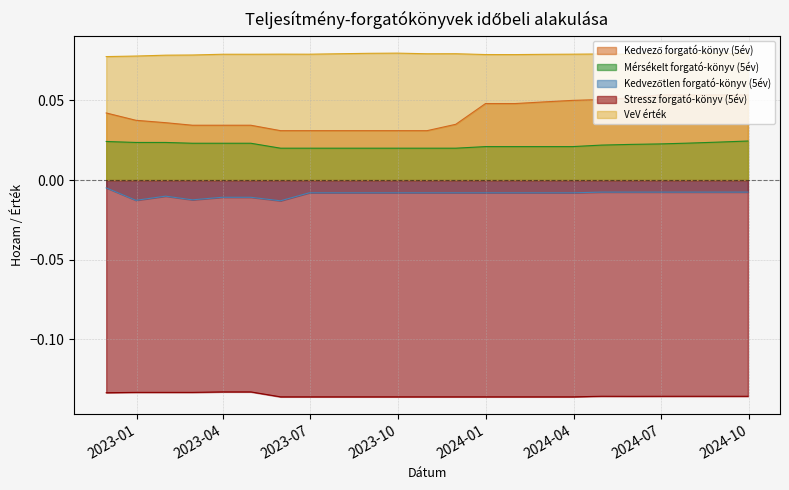

What are all the series names shown in the legend?

Kedvező forgató-könyv (5év), Mérsékelt forgató-könyv (5év), Kedvezőtlen forgató-könyv (5év), Stressz forgató-könyv (5év), VeV érték